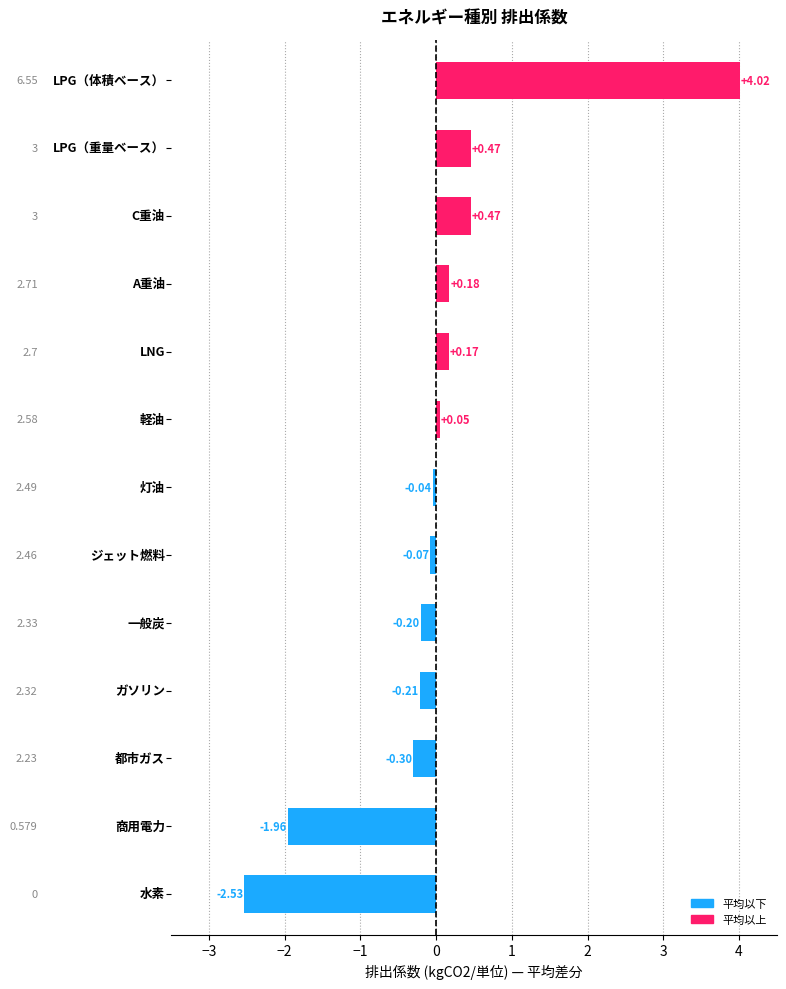

Count the number of values greater than 0.

6